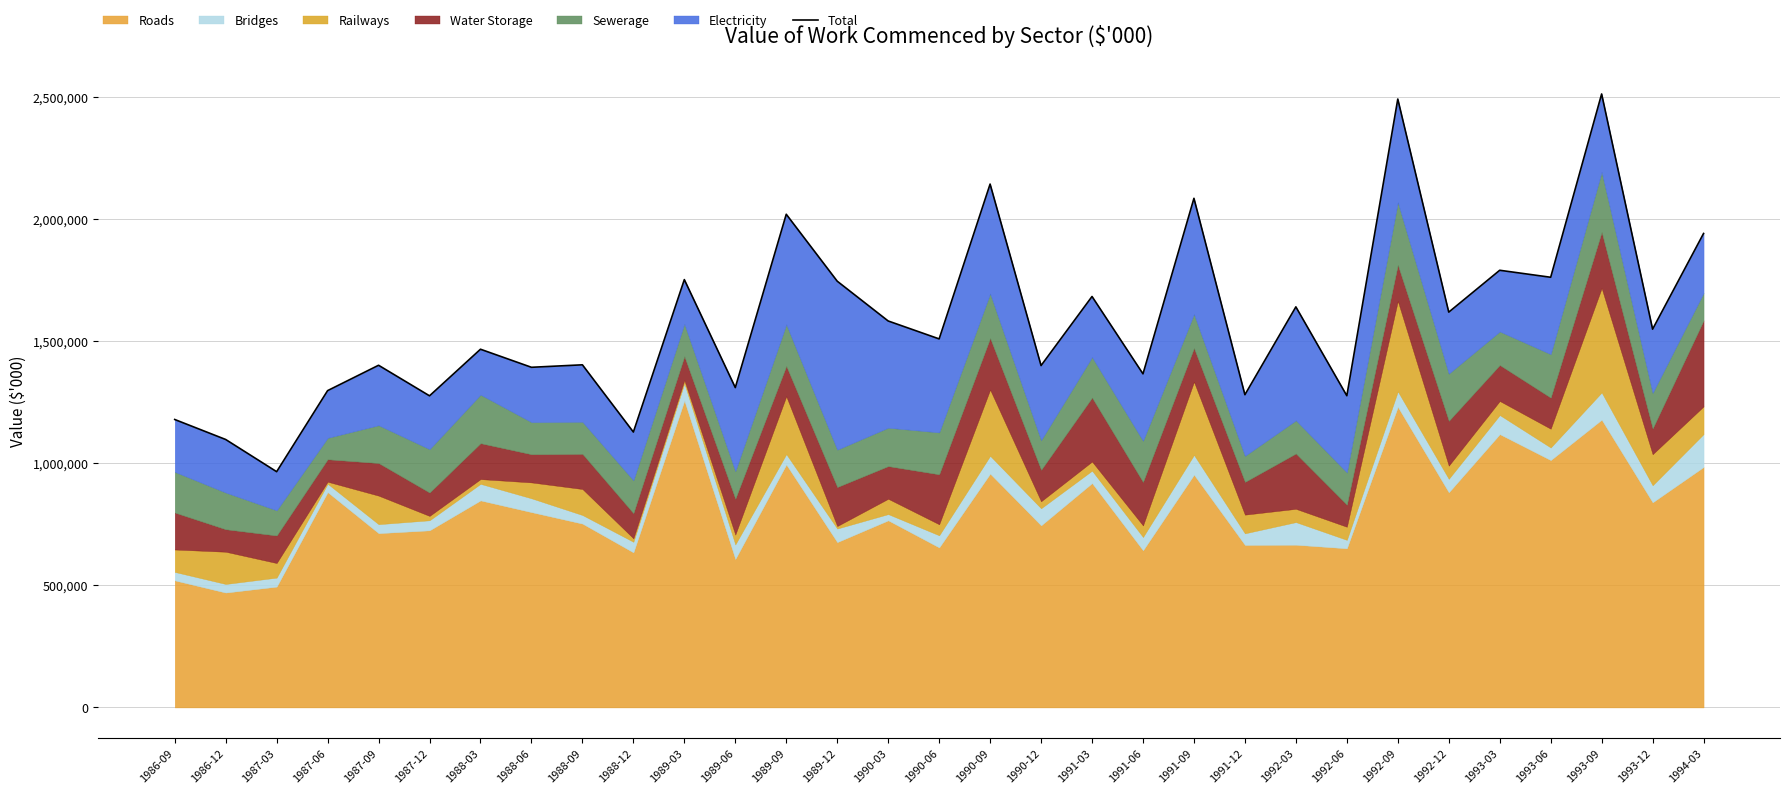

How many data points are above 1509051?

15